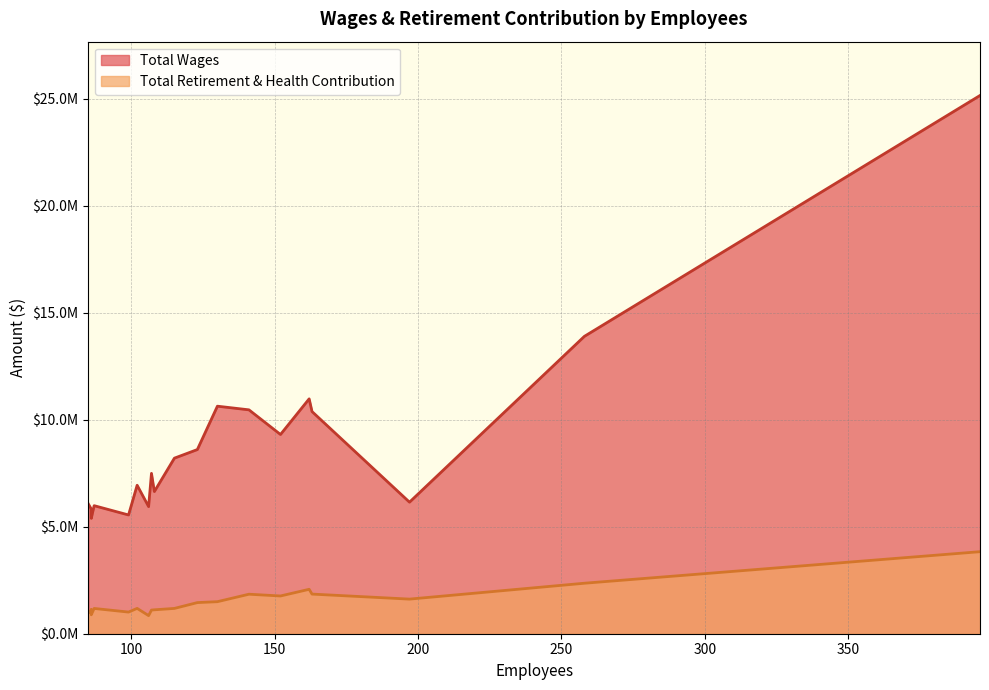

Where is Total Wages nearest to the value 15268136?

258